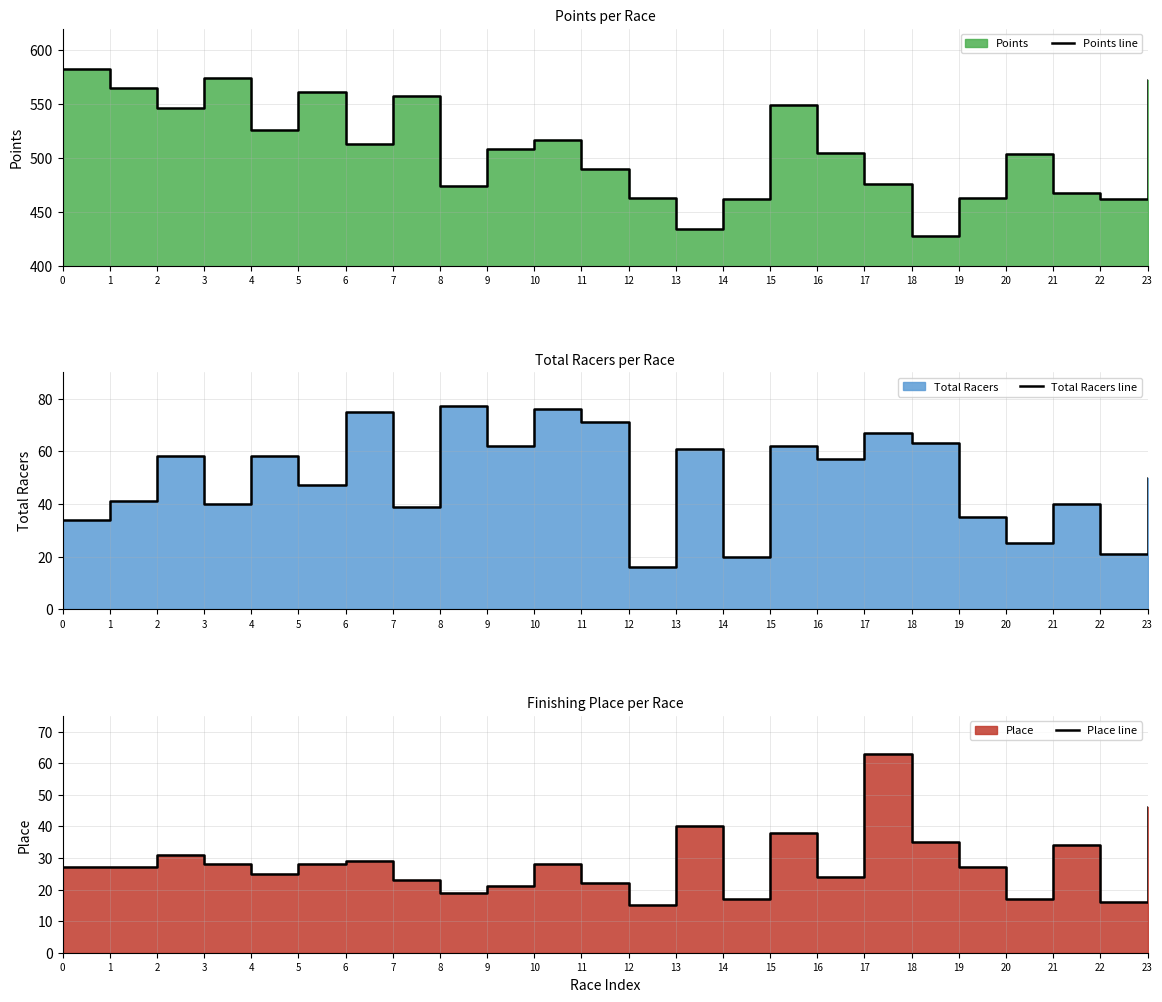

Reading right to left, list all the values displayed in this chart.

Points line: 572.8	462.2	467.6	503.7	462.7	427.3	475.4	505.1	549.4	461.7	434.3	462.5	489.8	516.5	508.7	474.4	557.9	513.4	561.3	526.1	574.1	546.6	564.9	582.9
Total Racers line: 50.0	21.0	40.0	25.0	35.0	63.0	67.0	57.0	62.0	20.0	61.0	16.0	71.0	76.0	62.0	77.0	39.0	75.0	47.0	58.0	40.0	58.0	41.0	34.0
Place line: 46.0	16.0	34.0	17.0	27.0	35.0	63.0	24.0	38.0	17.0	40.0	15.0	22.0	28.0	21.0	19.0	23.0	29.0	28.0	25.0	28.0	31.0	27.0	27.0